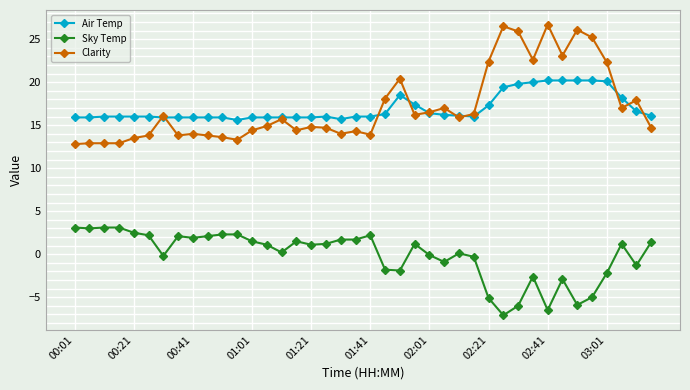

Count the number of categories in the chart.

40